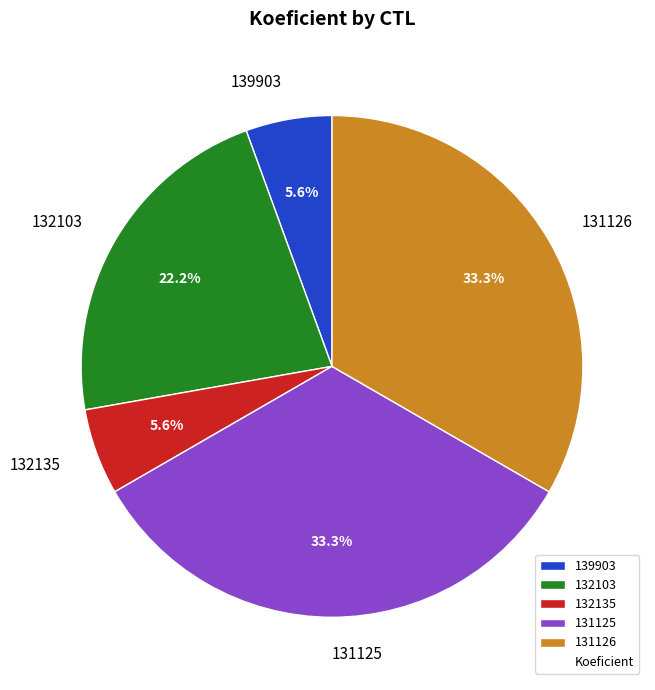

How many segments does this pie chart have?

5